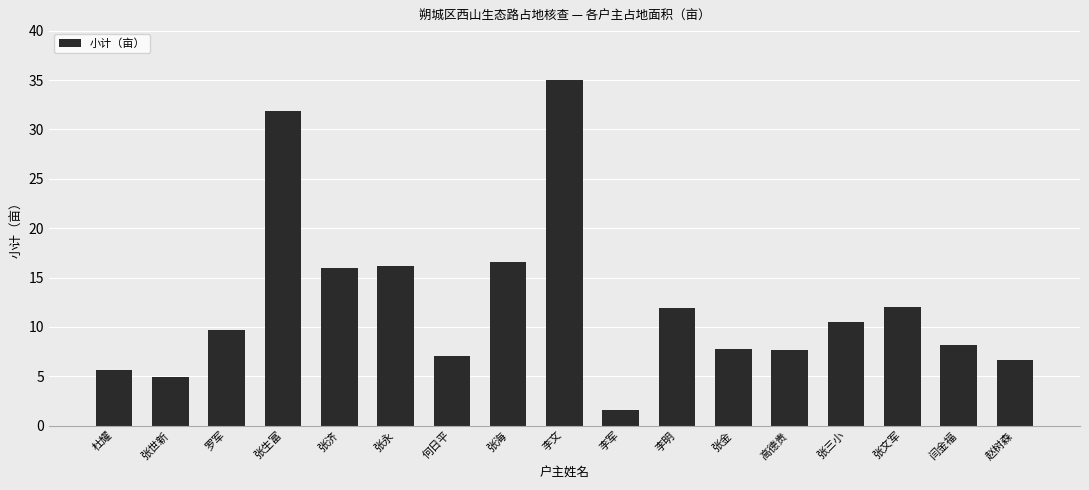

How many data points are less than 9?

8